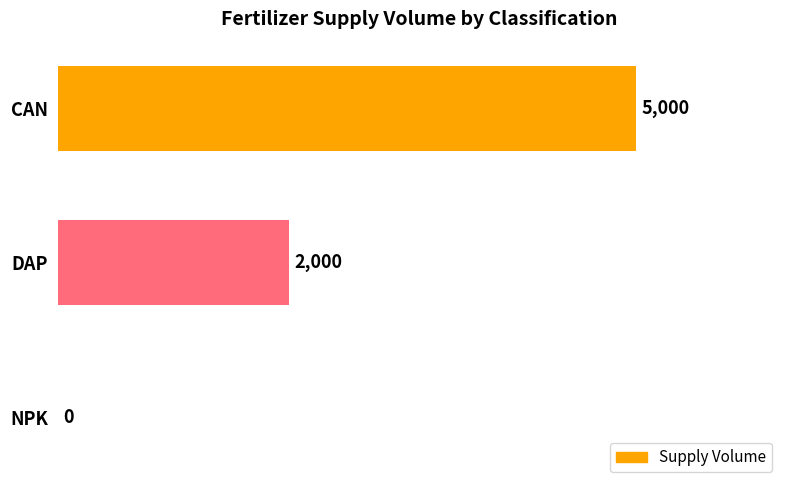

Count the number of categories in the chart.

3